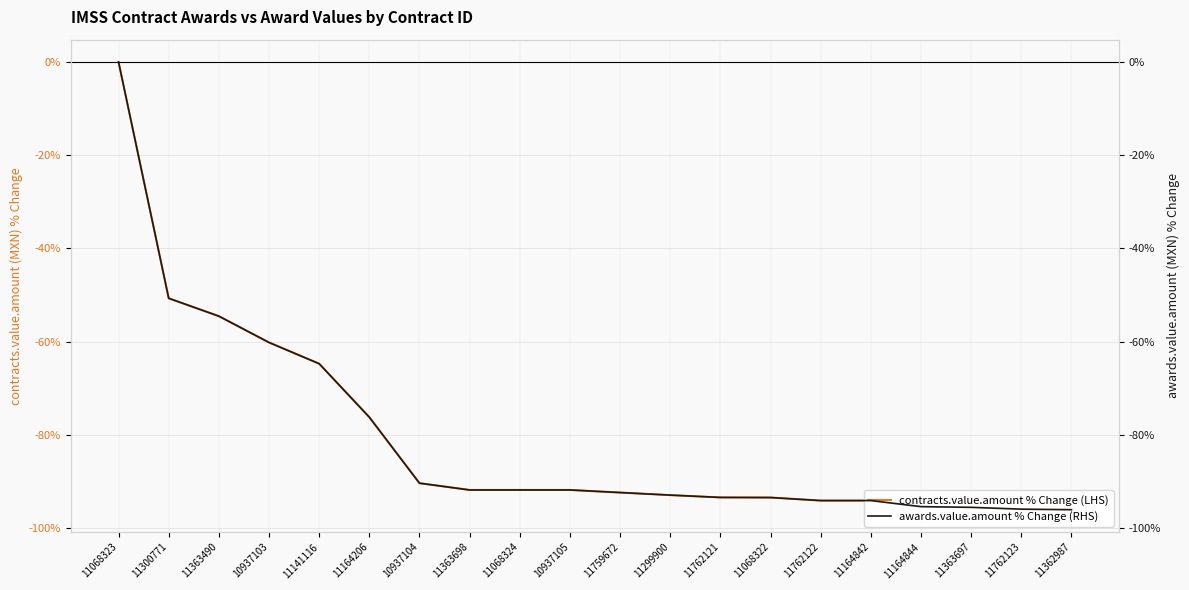

Where is the first local maximum for awards.value.amount % Change (RHS)?

11164842